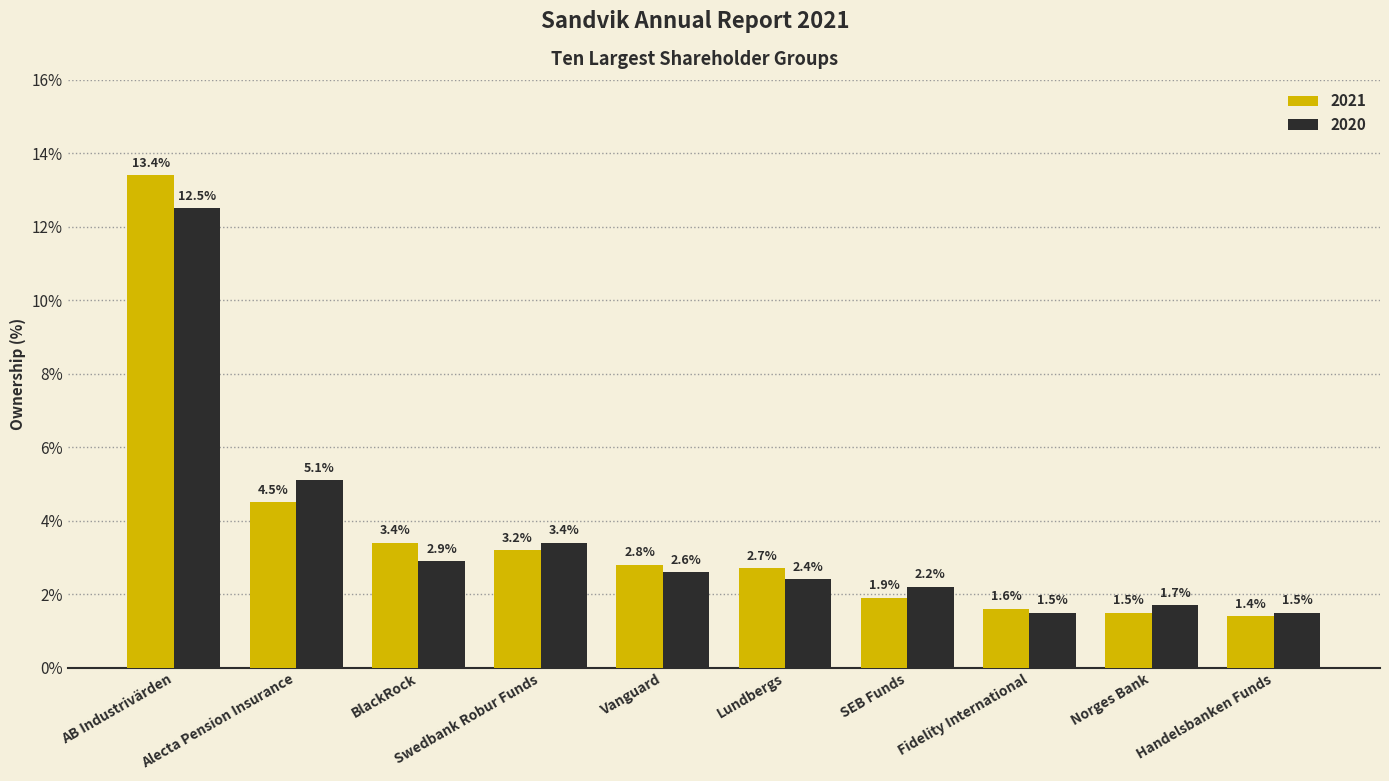

What is the label of the 6th bar from the left?

Lundbergs